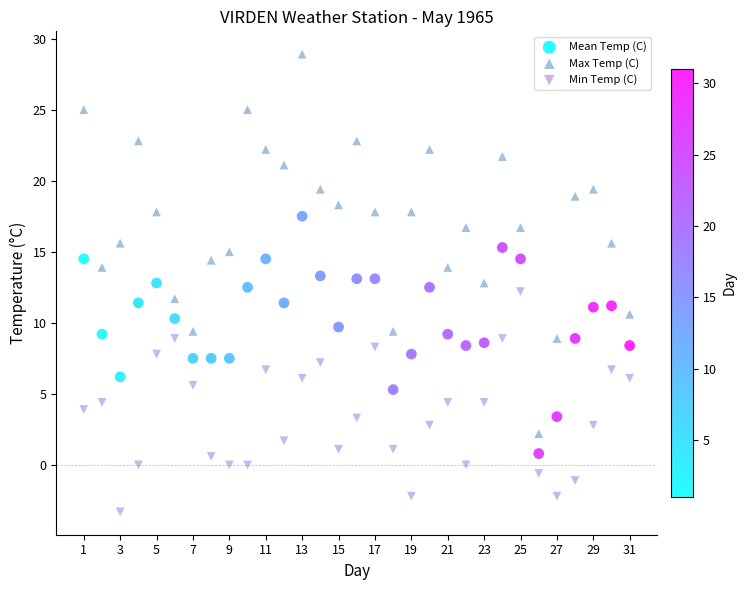

Which series has the largest Y range (max minus min)?

Max Temp (C)